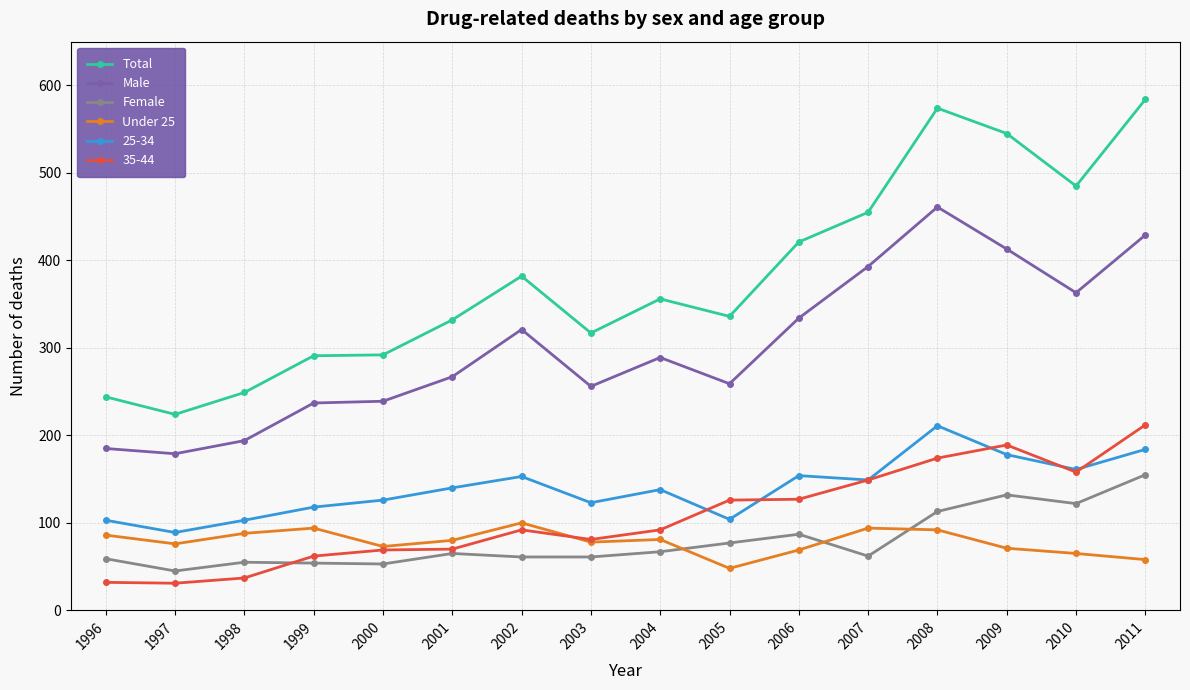

What is the spread (max minus min) of values at 2009?

474